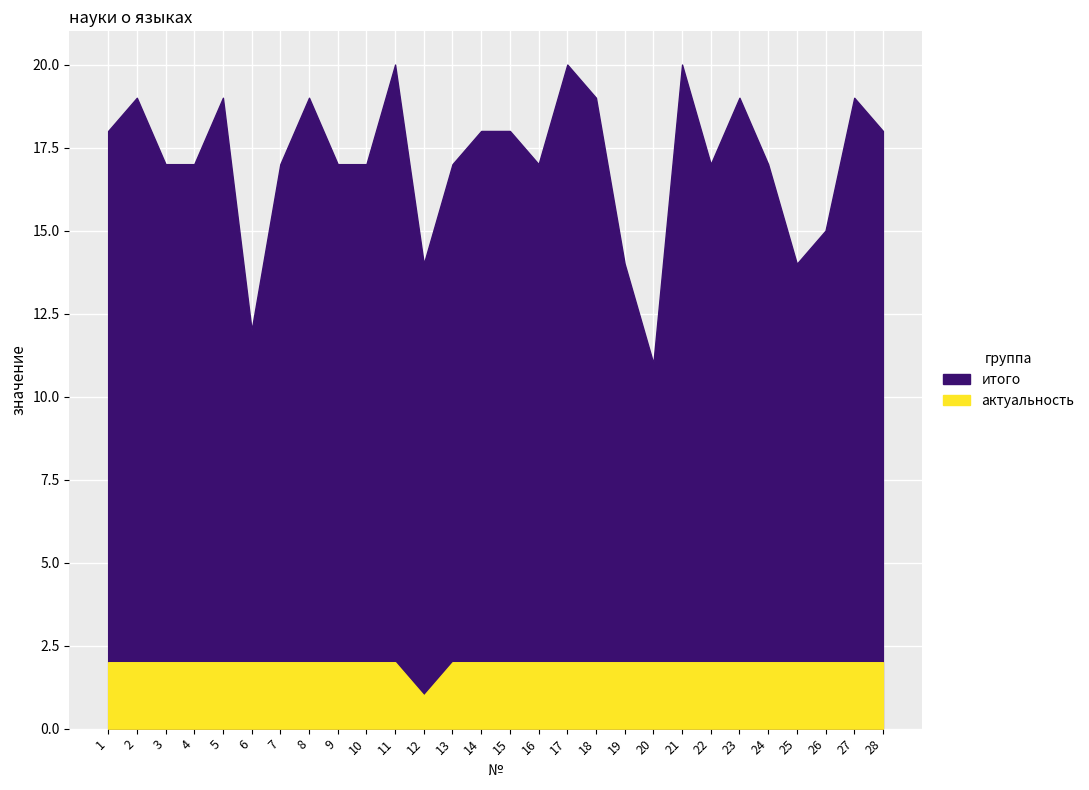

Is it true that итого equals 30 at 7?

False